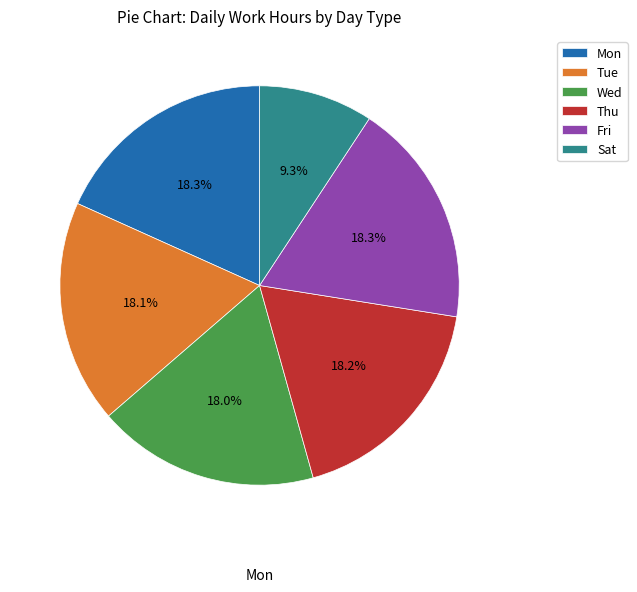

What is the ratio of the value at Wed to the value at Sat?

1.9